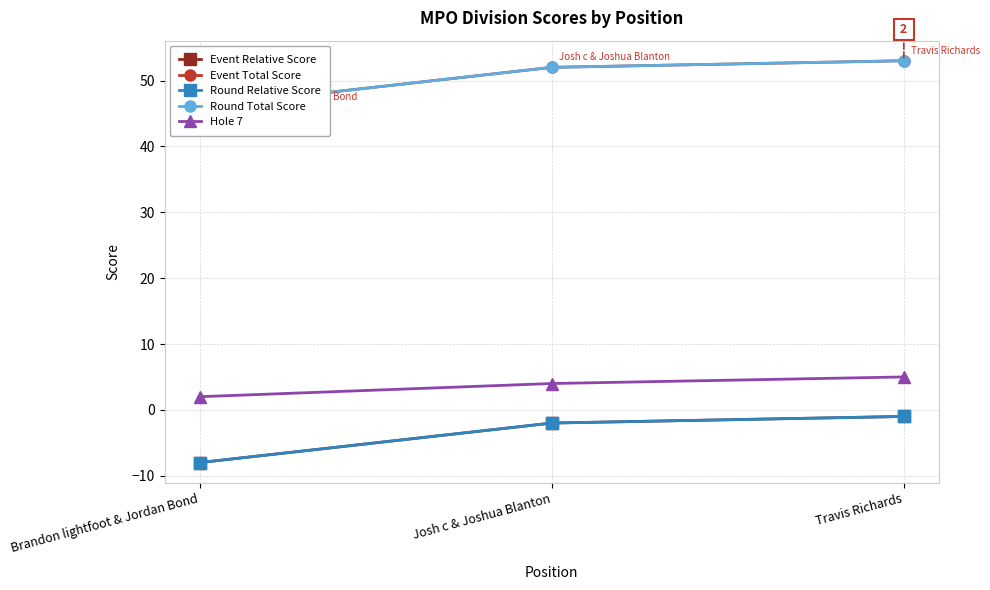

What is the label of the 3rd point from the left?

Travis Richards